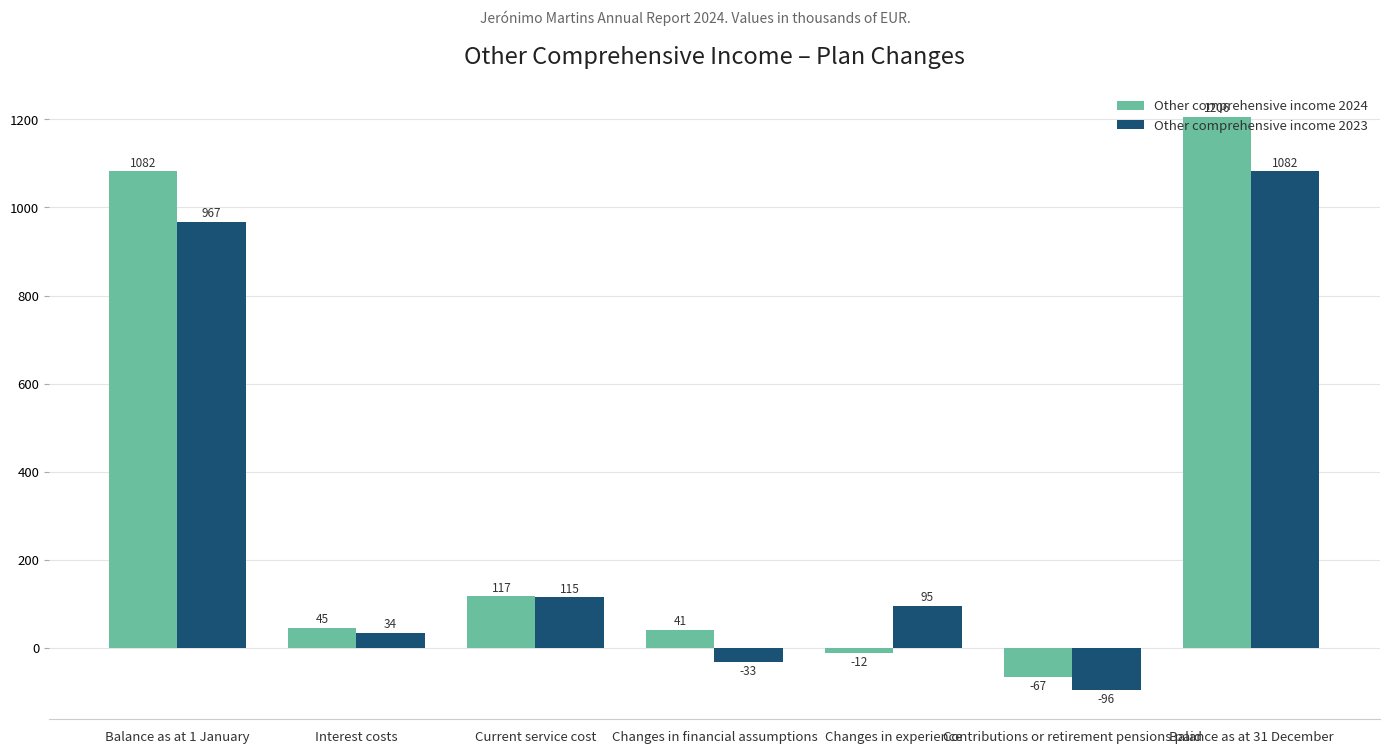

What is the sum of the Other comprehensive income 2023 values at Balance as at 1 January and Changes in experience?

1062